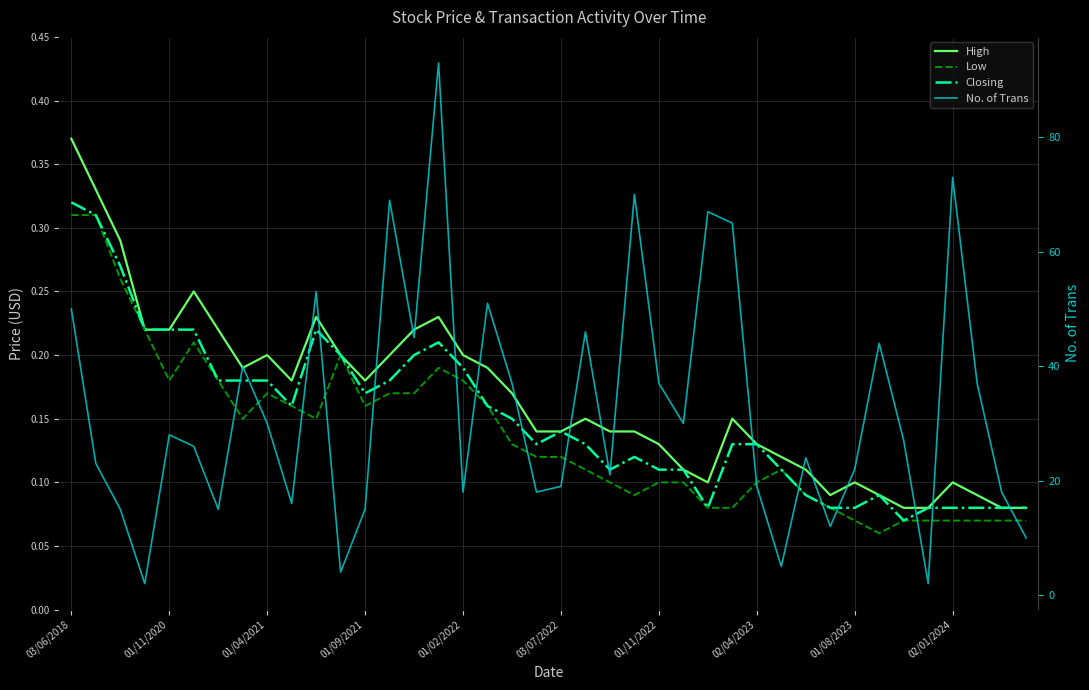

How many data points does each series have?

40